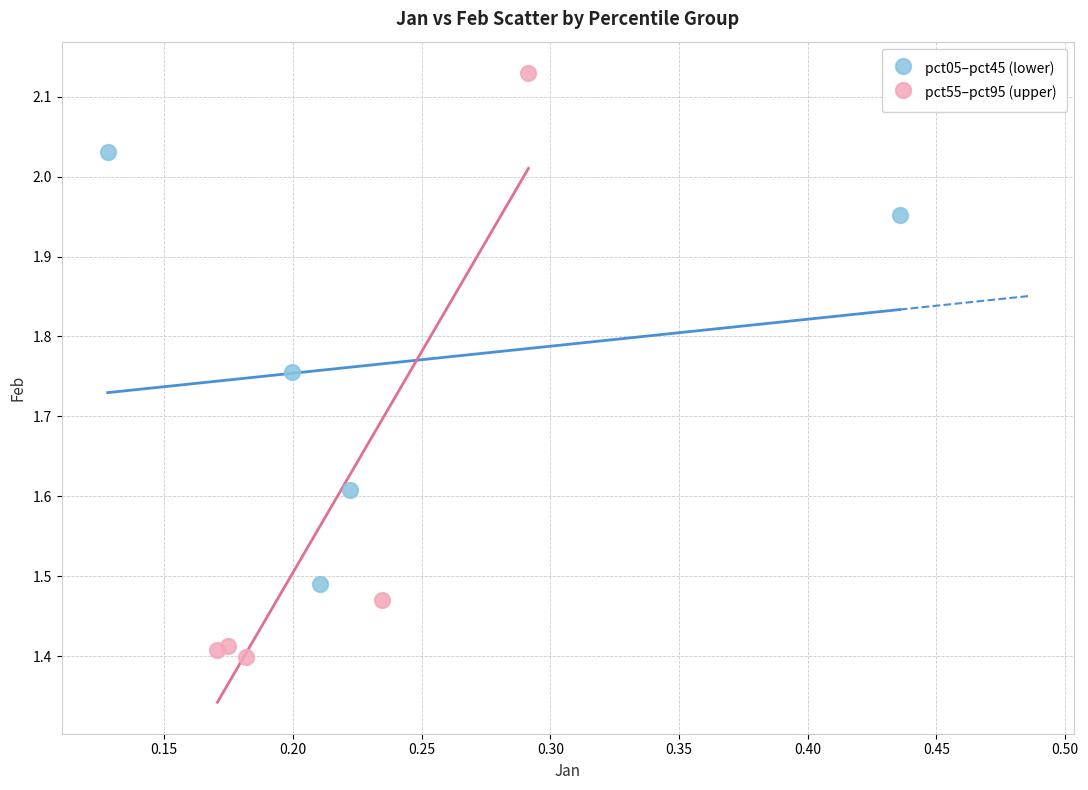

Which series reaches the minimum Y coordinate?

pct55–pct95 (upper)